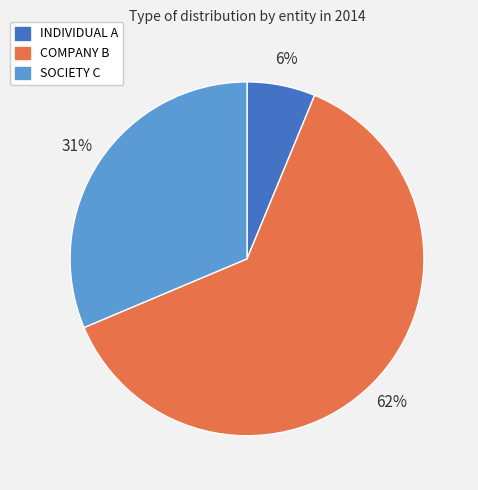

Rank the categories by value from lowest to highest.

INDIVIDUAL A, SOCIETY C, COMPANY B